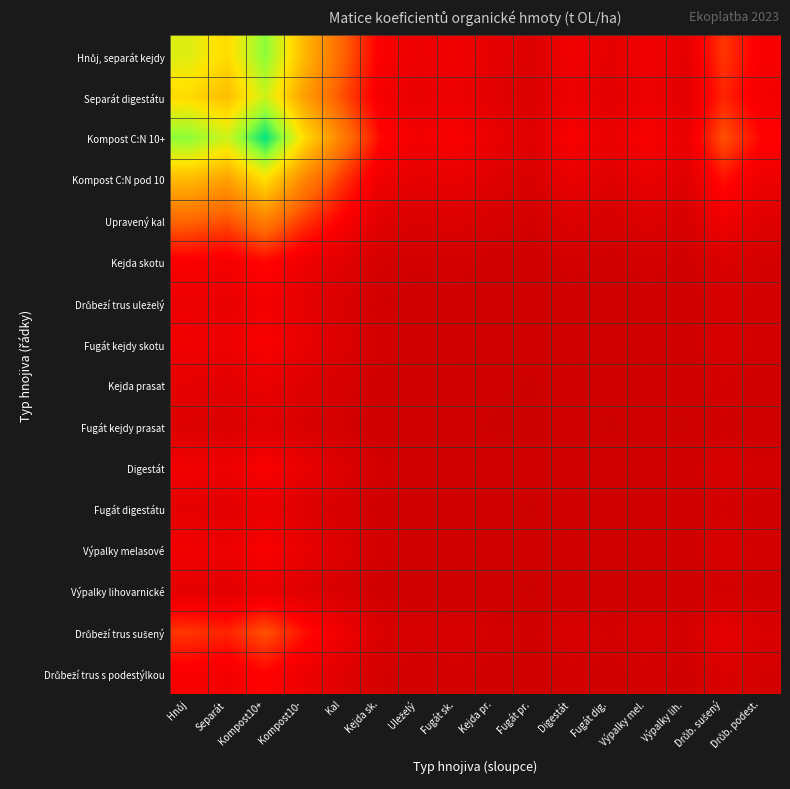

Rank the series by their maximum value, from lowest to highest.

Fugát kejdy prasat, Kejda prasat, Fugát digestátu, Výpalky lihovarnické, Drůbeží trus uleželý, Fugát kejdy skotu, Digestát, Výpalky melasové, Drůbeží trus s podestýlkou, Kejda skotu, Drůbeží trus sušený, Upravený kal, Kompost C:N pod 10, Separát digestátu, Hnůj, separát kejdy, Kompost C:N 10+